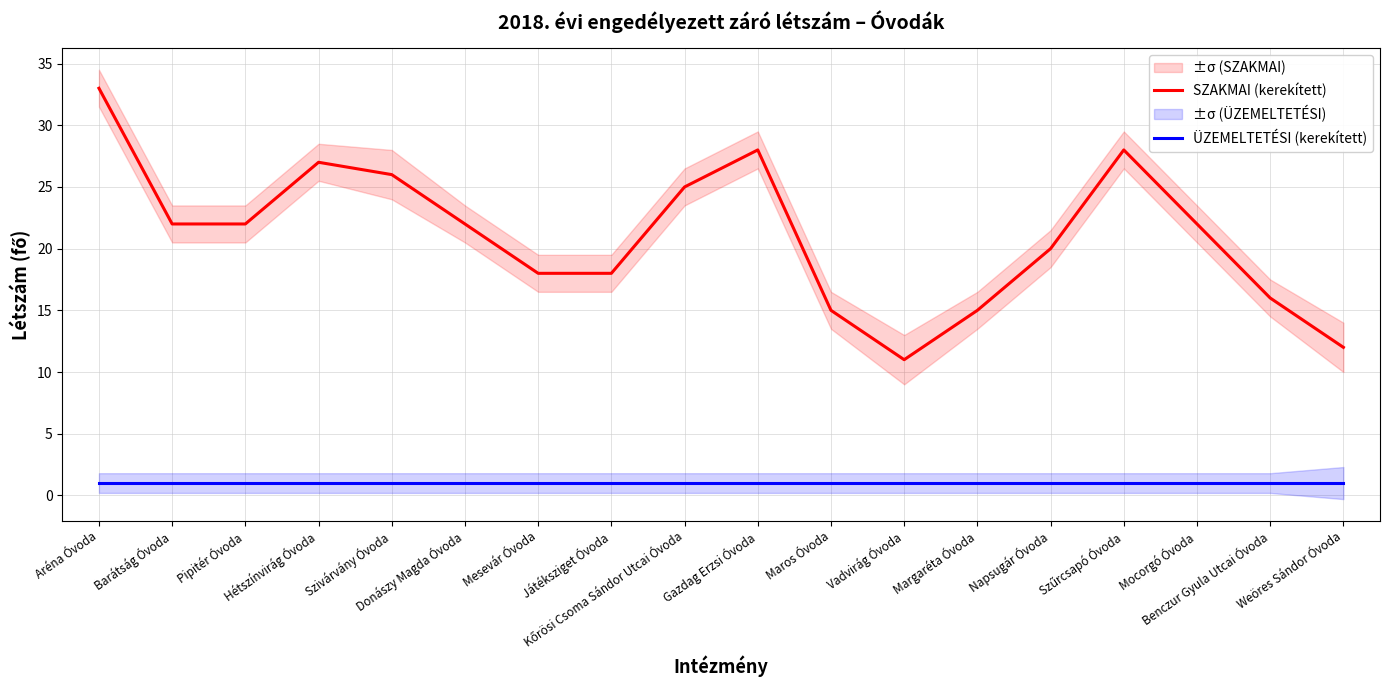

Rank the series at Napsugár Óvoda from lowest to highest value.

ÜZEMELTETÉSI (kerekített), SZAKMAI (kerekített)